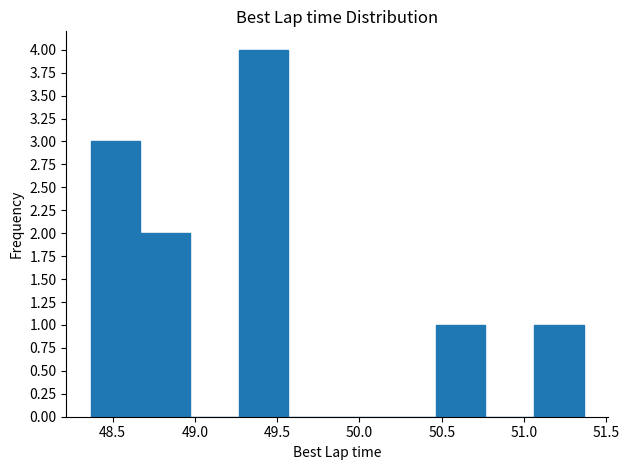

How tall is the bar that spans 49.25 to 49.55 on the x-axis? Neither the bar edges nor the heights are printed on the chart, so give them approximately, as read against the axes.

4